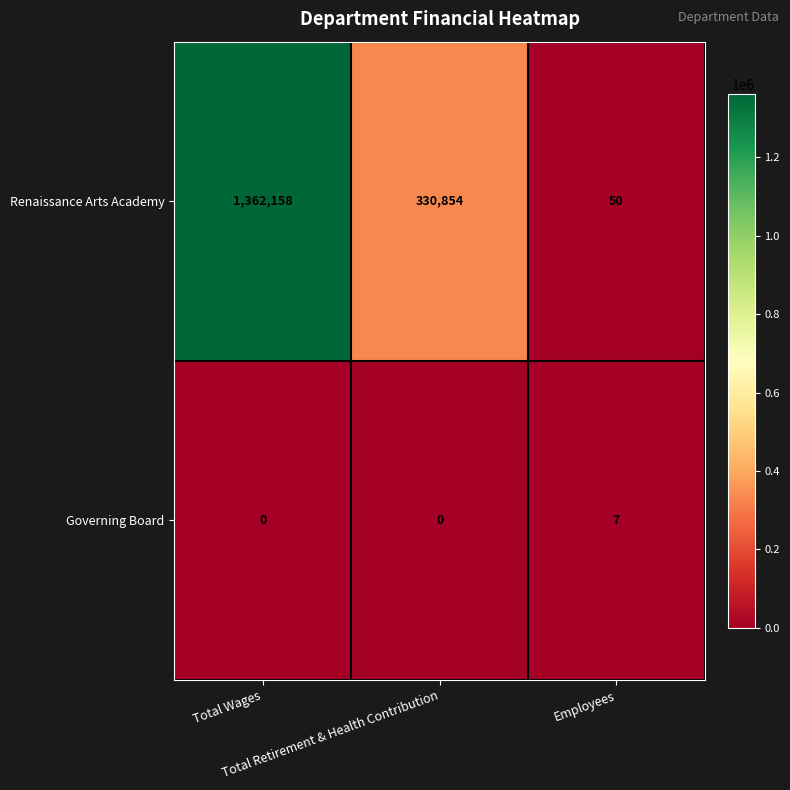

What is the maximum value shown in the chart?

1362158